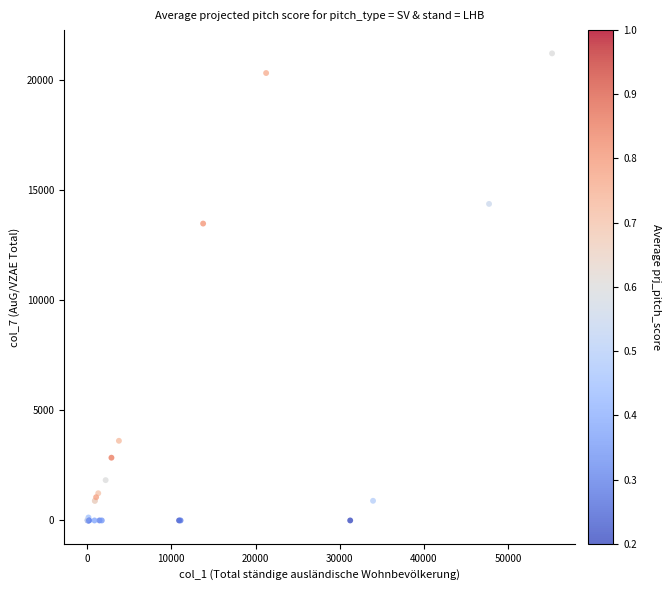

What Y value in the scatter plot is closest to 10611?

13489